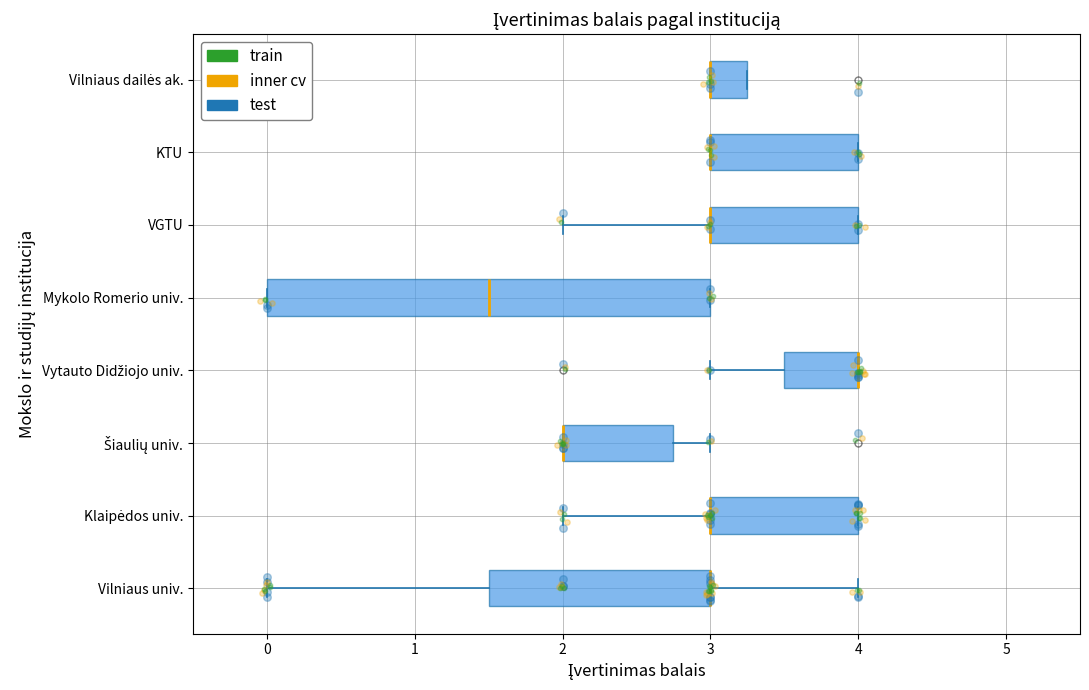

Reading bottom to top, transcribe this box plot: for each box, give where its median line is, the range the box spans, and where its two whiskers end, as read against the x-axis. The values are not printed on the chart, so give them approximately, as read against the axis.

Vilniaus univ.: median 3.0 (drawn on the box's right edge), box 1.5 to 3.0, whiskers 0.0 to 4.0
Klaipėdos univ.: median 3.0 (drawn on the box's left edge), box 3.0 to 4.0, whiskers 2.0 to 4.0
Šiaulių univ.: median 2.0 (drawn on the box's left edge), box 2.0 to 2.8, whiskers 2.0 to 3.0
Vytauto Didžiojo univ.: median 4.0 (drawn on the box's right edge), box 3.5 to 4.0, whiskers 3.0 to 4.0
Mykolo Romerio univ.: median 1.5, box 0.0 to 3.0, whiskers 0.0 to 3.0
VGTU: median 3.0 (drawn on the box's left edge), box 3.0 to 4.0, whiskers 2.0 to 4.0
KTU: median 3.0 (drawn on the box's left edge), box 3.0 to 4.0, whiskers 3.0 to 4.0
Vilniaus dailės ak.: median 3.0 (drawn on the box's left edge), box 3.0 to 3.3, whiskers 3.0 to 3.3